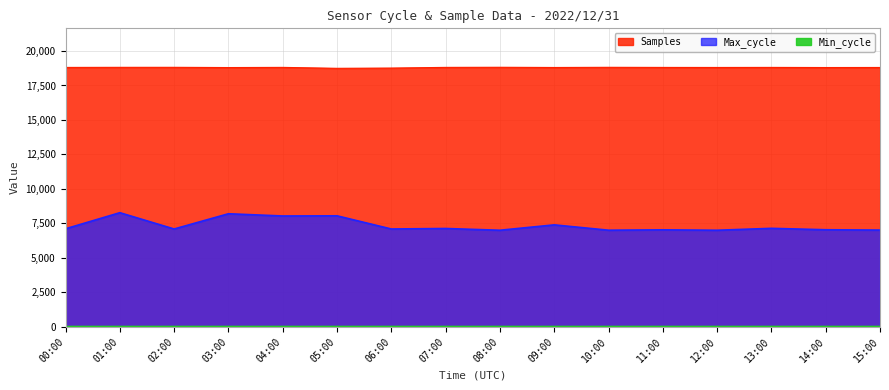

At which category does Max_cycle reach its first local valley?

02:00